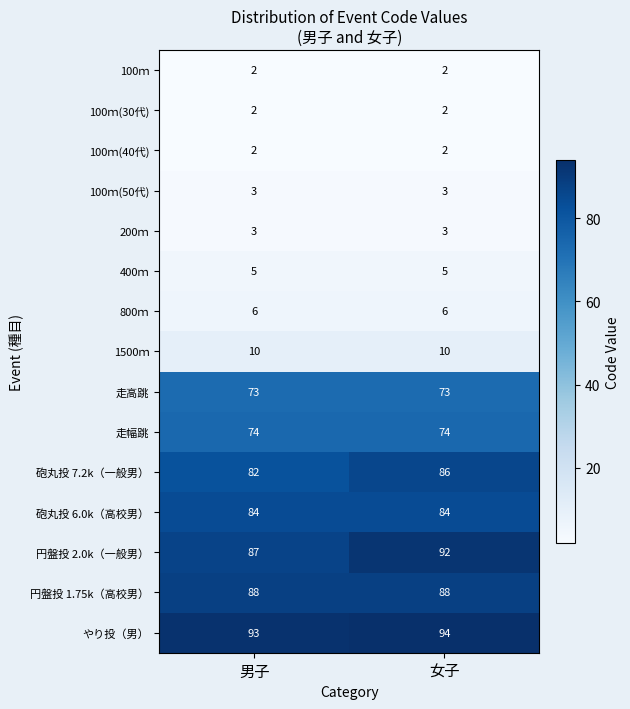

At which label is 円盤投 2.0k（一般男） closest to 89?

男子